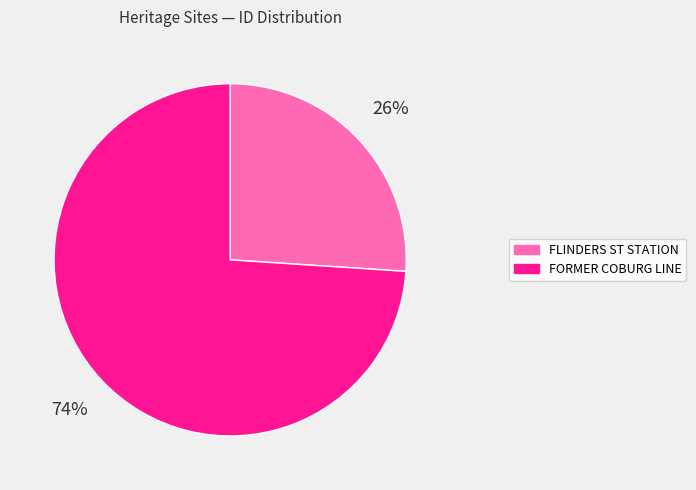

Does any single category account for the majority?

Yes